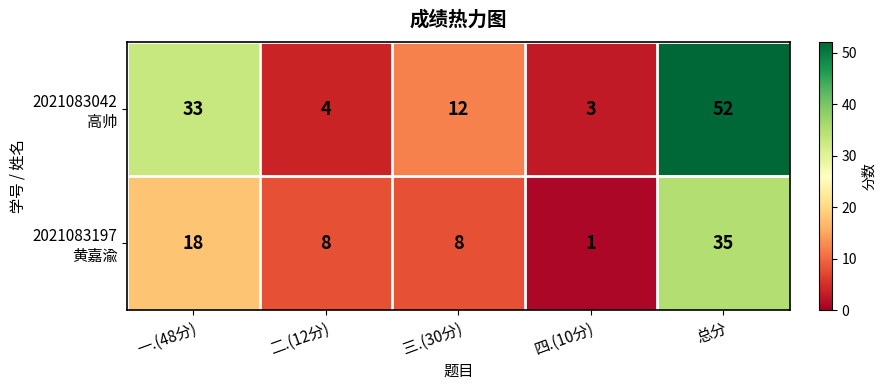

At how many categories does at least one series exceed 49?

1